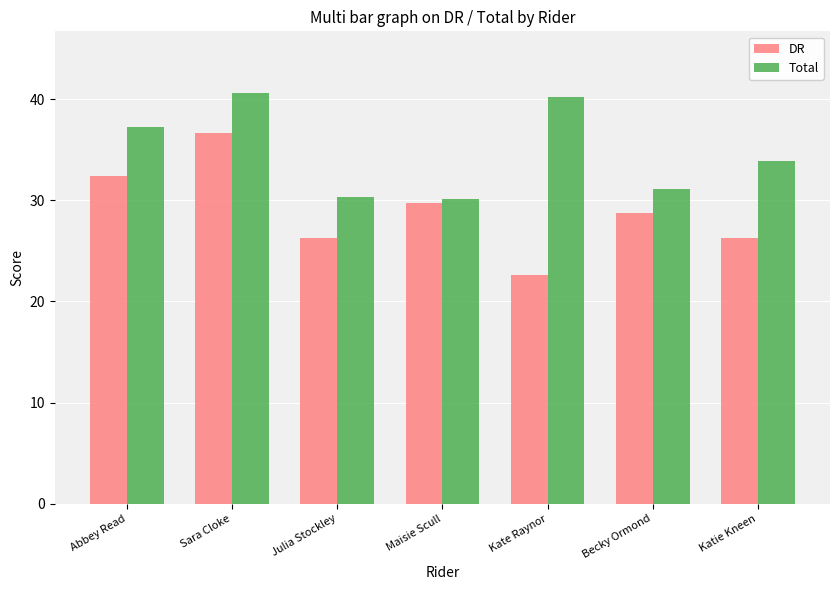

What is the spread (max minus min) of values at Kate Raynor?

17.6